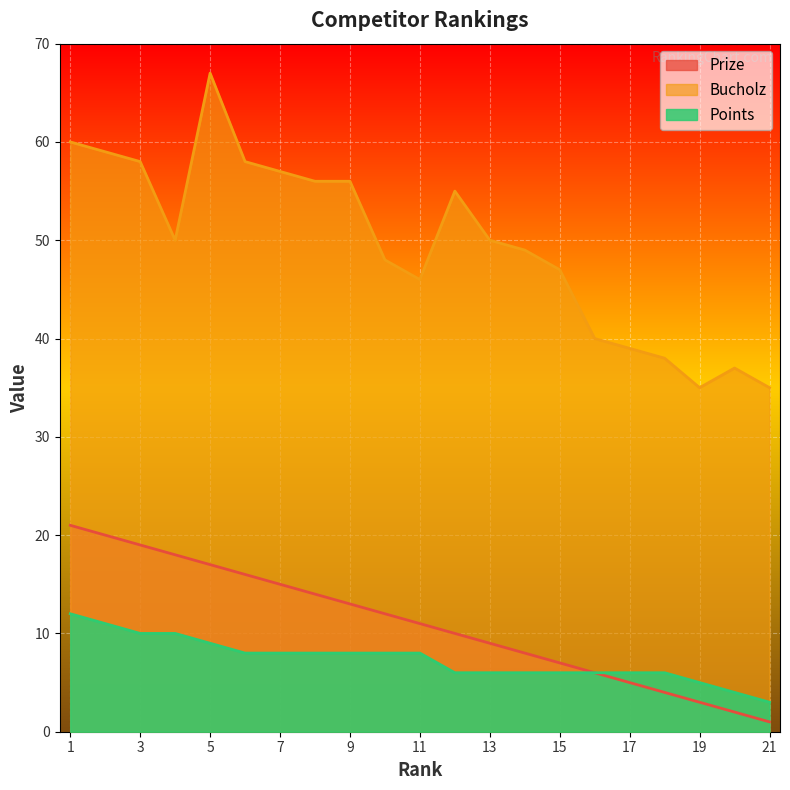

The value of Points at 19 is 5. True or false?

True